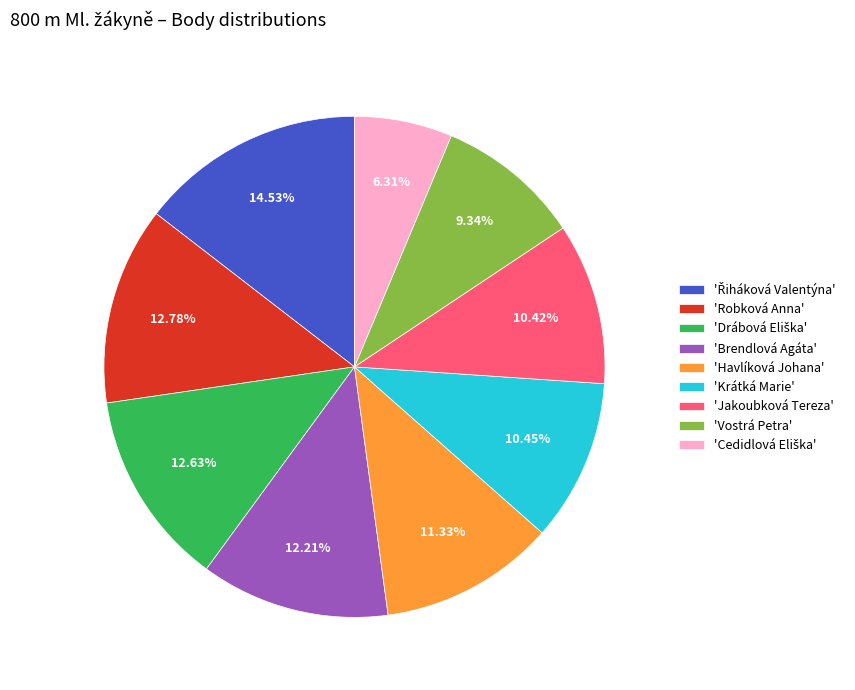

Does any single category account for the majority?

No